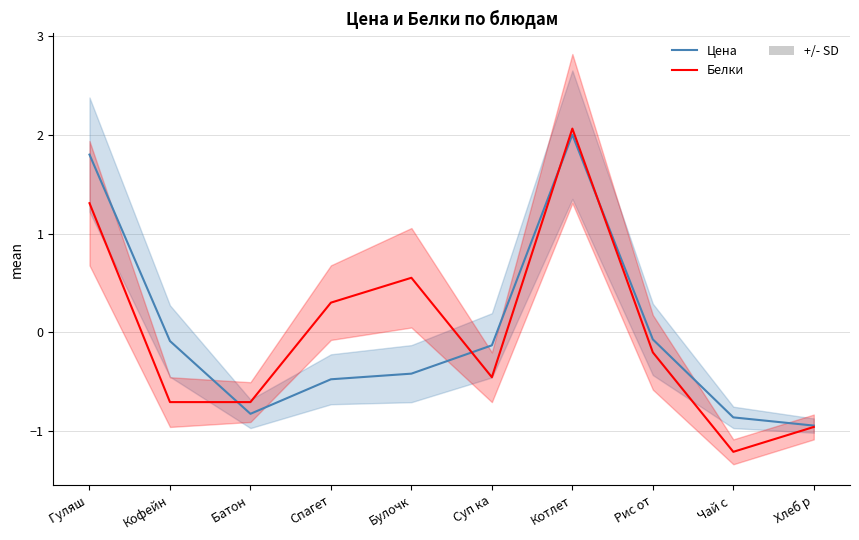

What position from the right is Хлеб р?

1